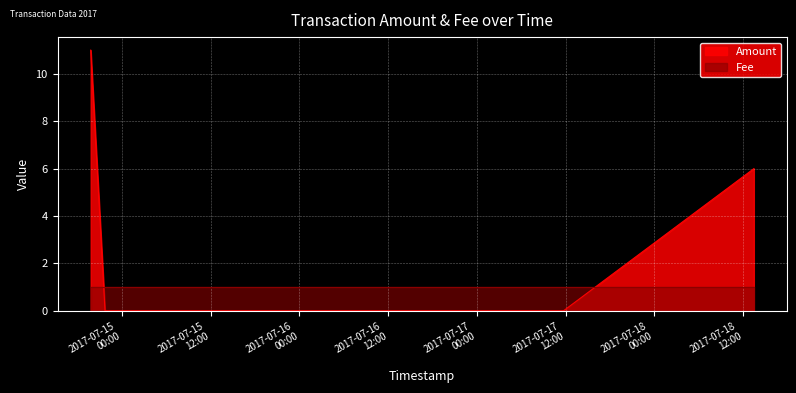

Between 2017-07-18 13:26:41 and 2017-07-14 19:45:51, which series saw the biggest shift?

Amount